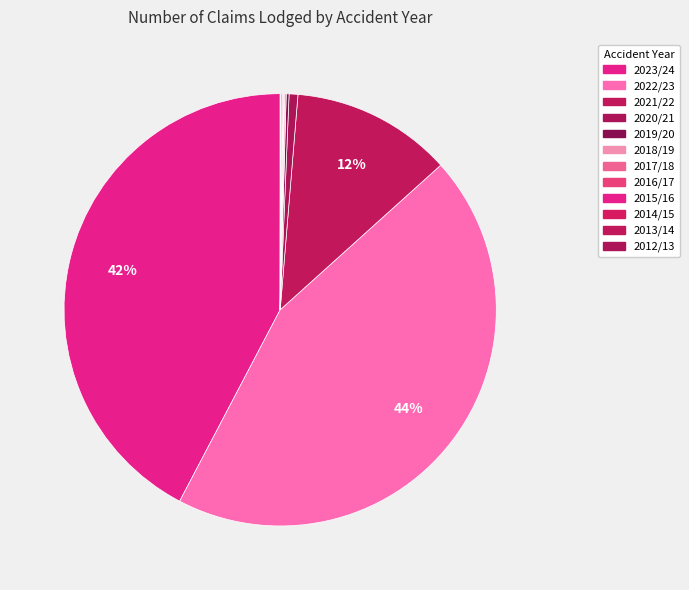

To the nearest percent, what is the average slice percentage?

8%